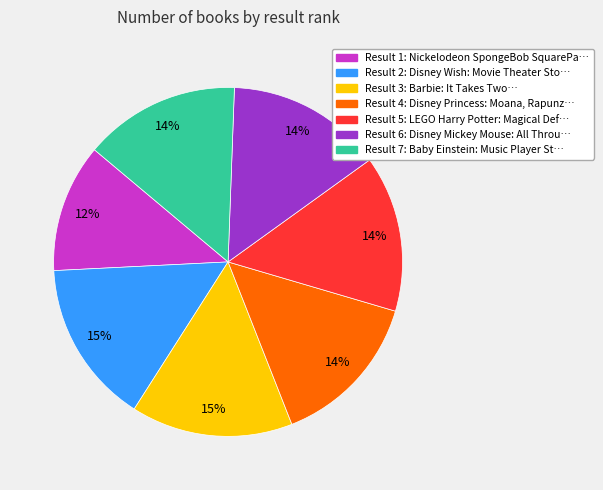

Does any single category account for the majority?

No